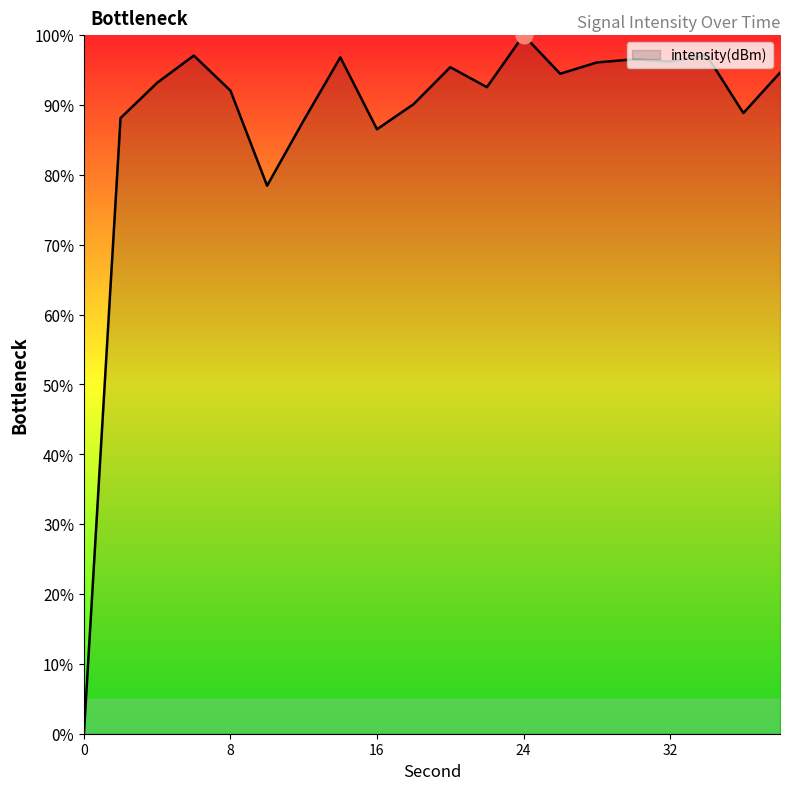

What is the difference between the maximum and minimum values?

100.0